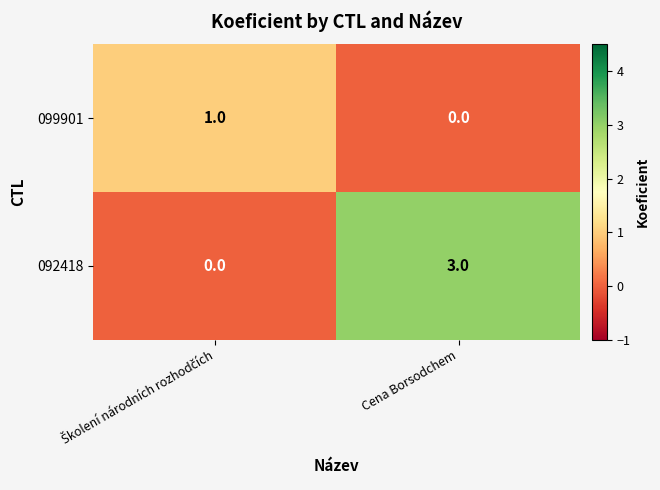

At which label is 099901 closest to 0?

Cena Borsodchem